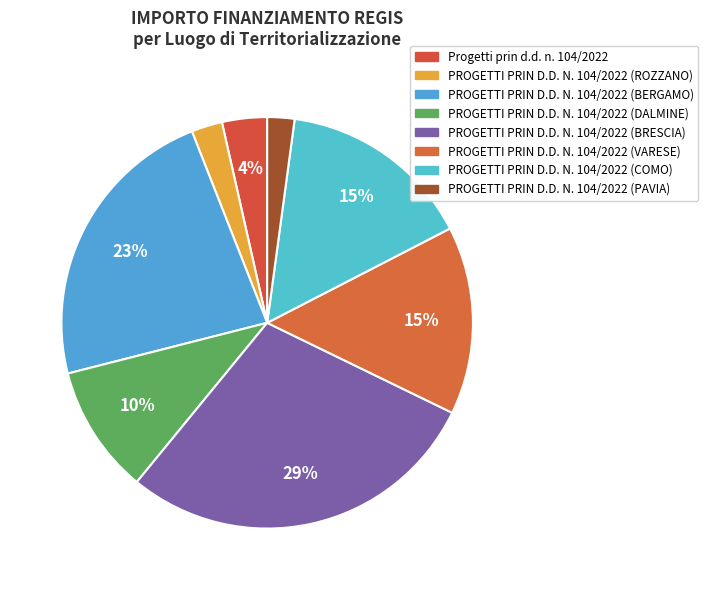

What is the largest slice in the pie chart?

PROGETTI PRIN D.D. N. 104/2022 (BRESCIA)